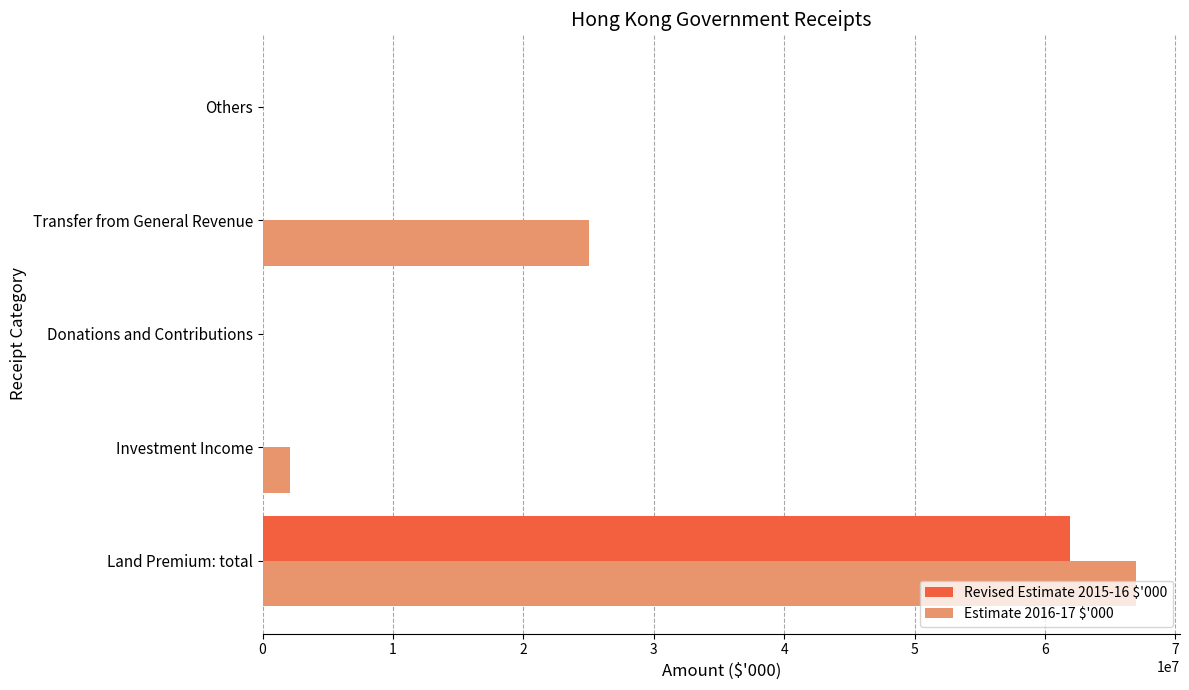

Between Land Premium: total and Transfer from General Revenue, which series saw the biggest shift?

Revised Estimate 2015-16 $'000